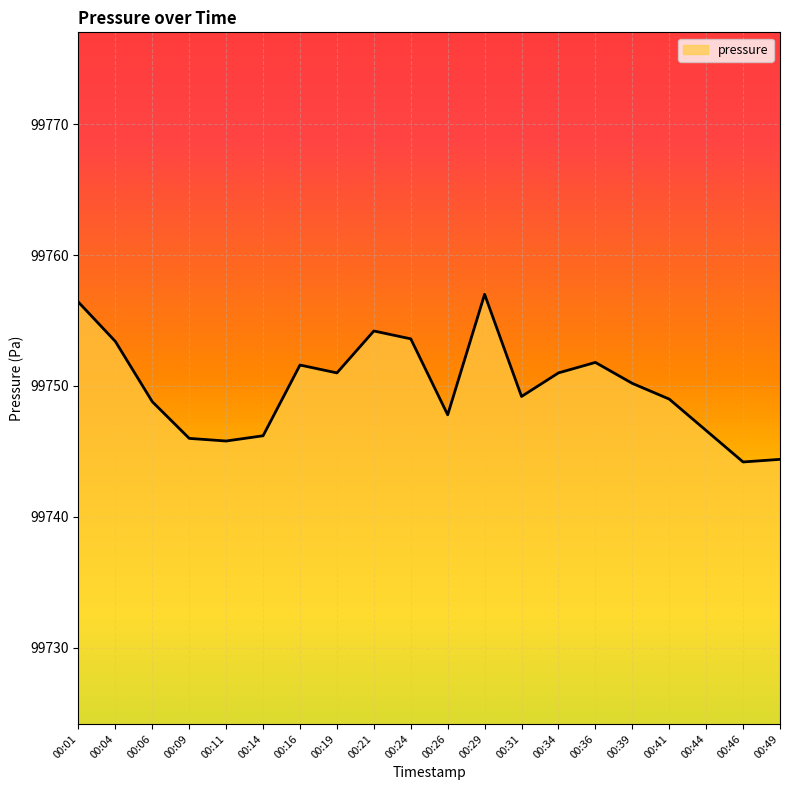

What is the change in value from 00:04 to 00:46?

-9.2